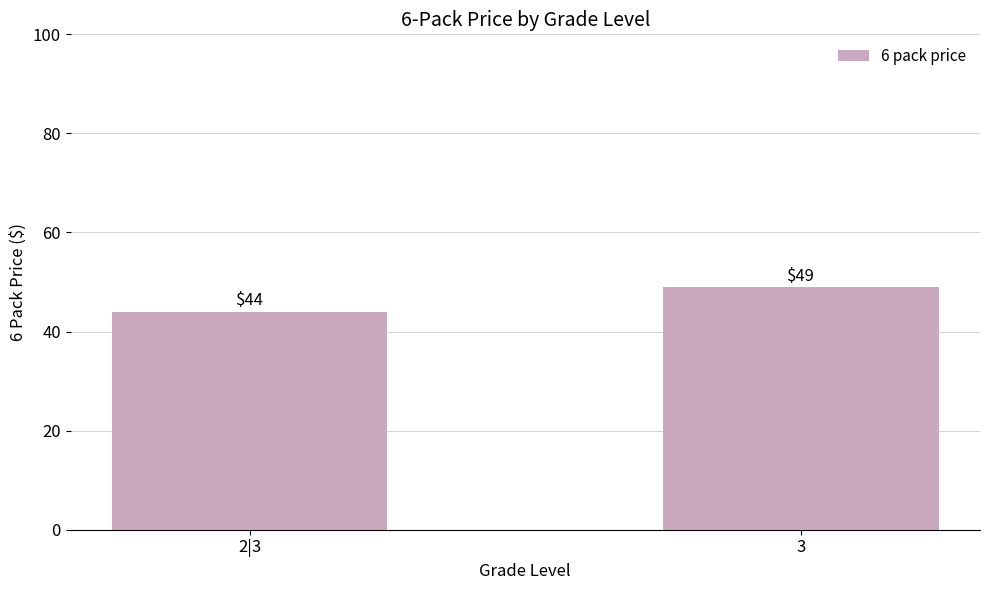

Between 3 and 2|3, which is larger?

3